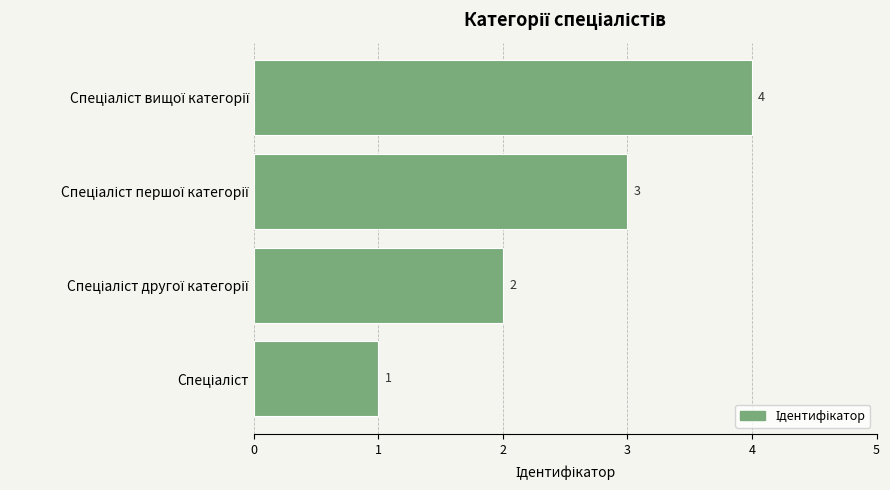

What is the difference between the maximum and minimum values?

3